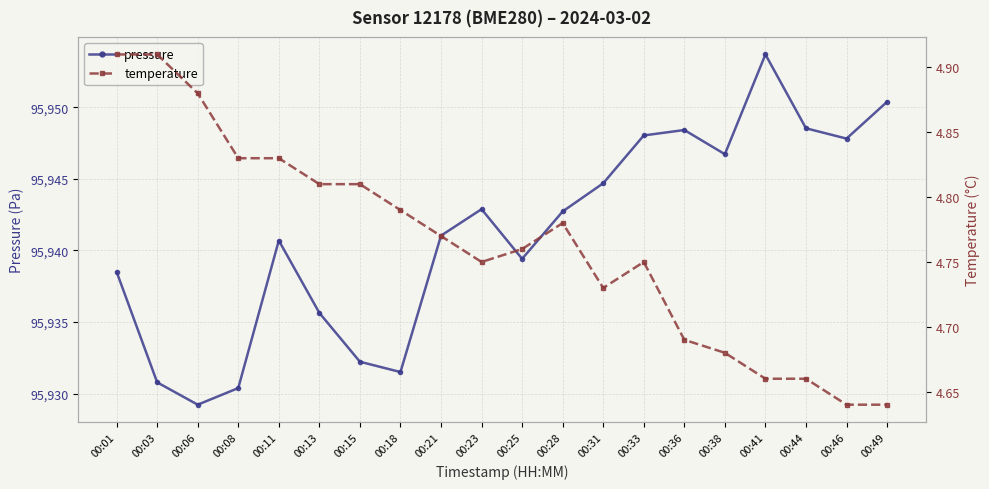

How many values in the pressure series exceed 95942?

10